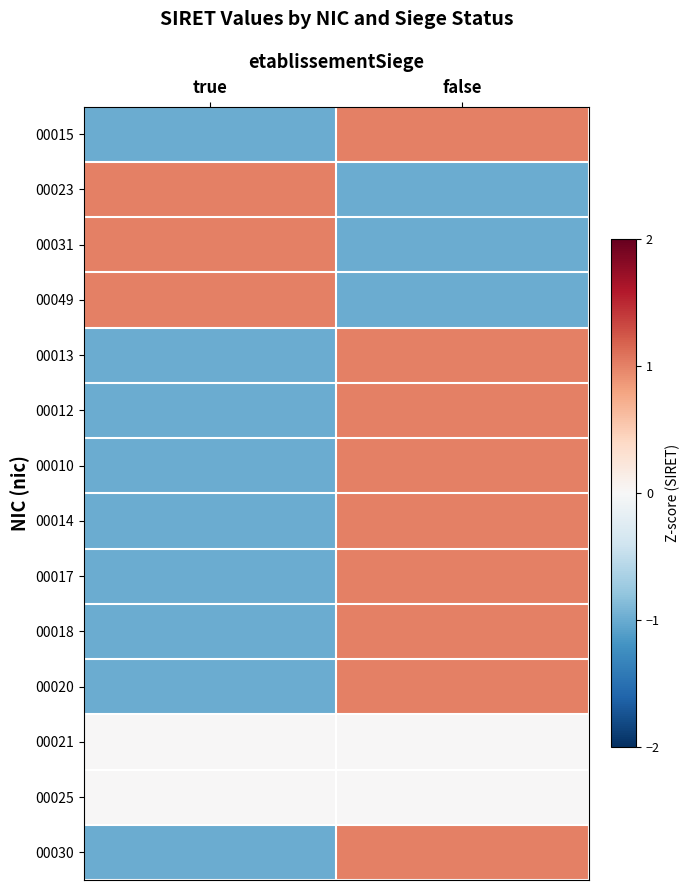

What is the greatest value displayed?

1